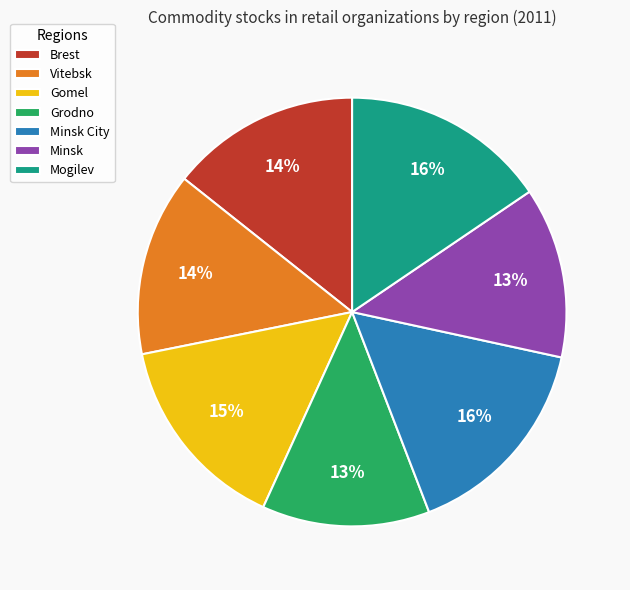

Which has a higher value, Brest or Grodno?

Brest